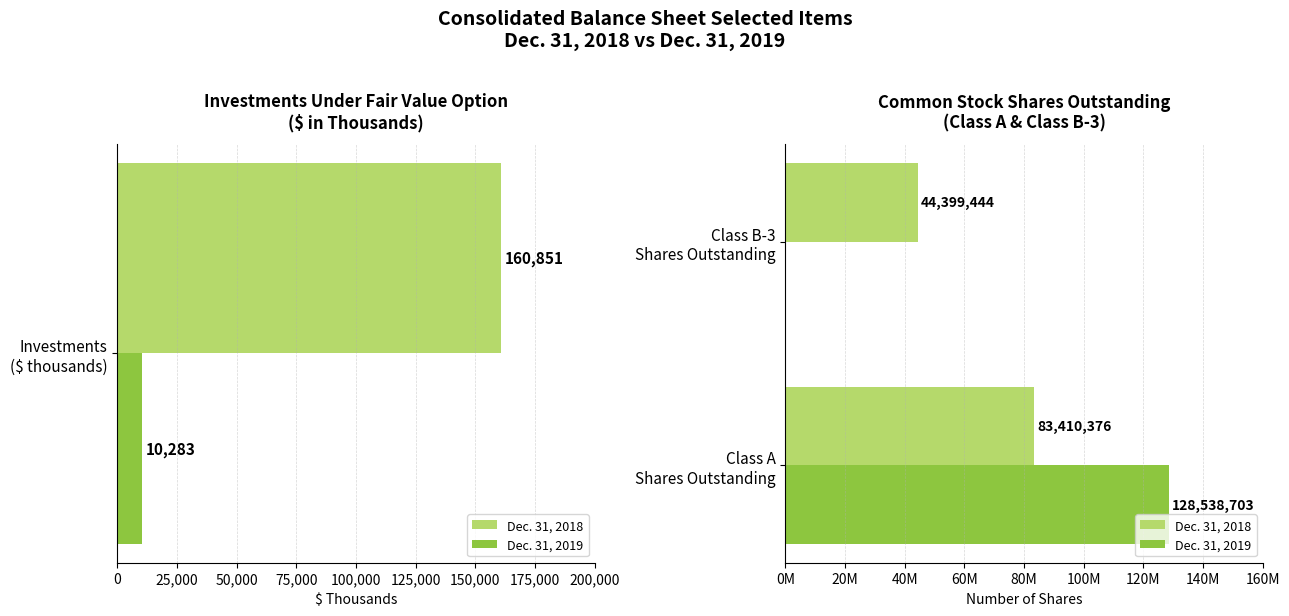

True or false: Dec. 31, 2018 has a value of 76962877 at Class B-3 Shares Outstanding.

False